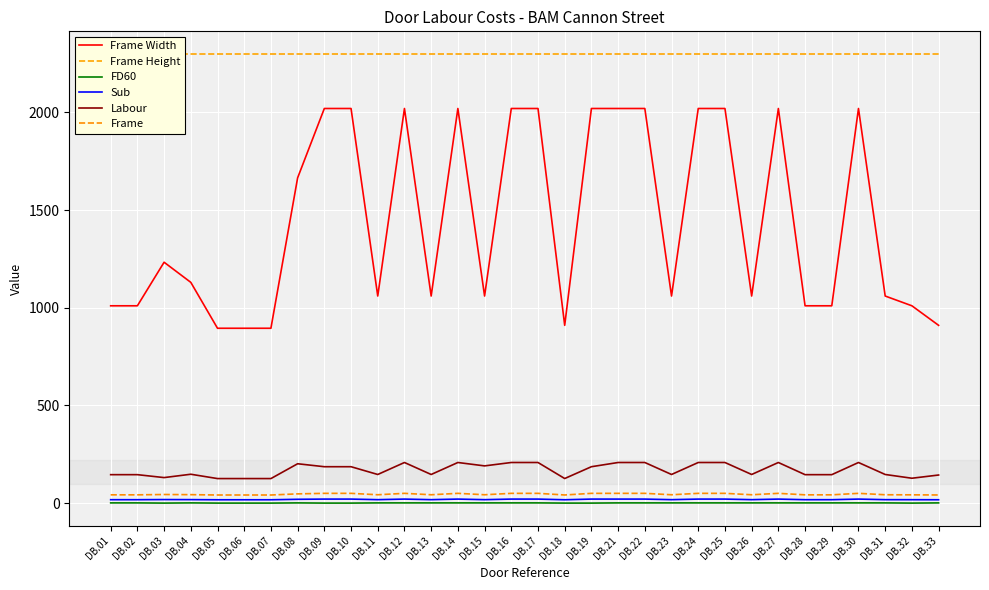

Which category has the lowest value across all series?

DB.03